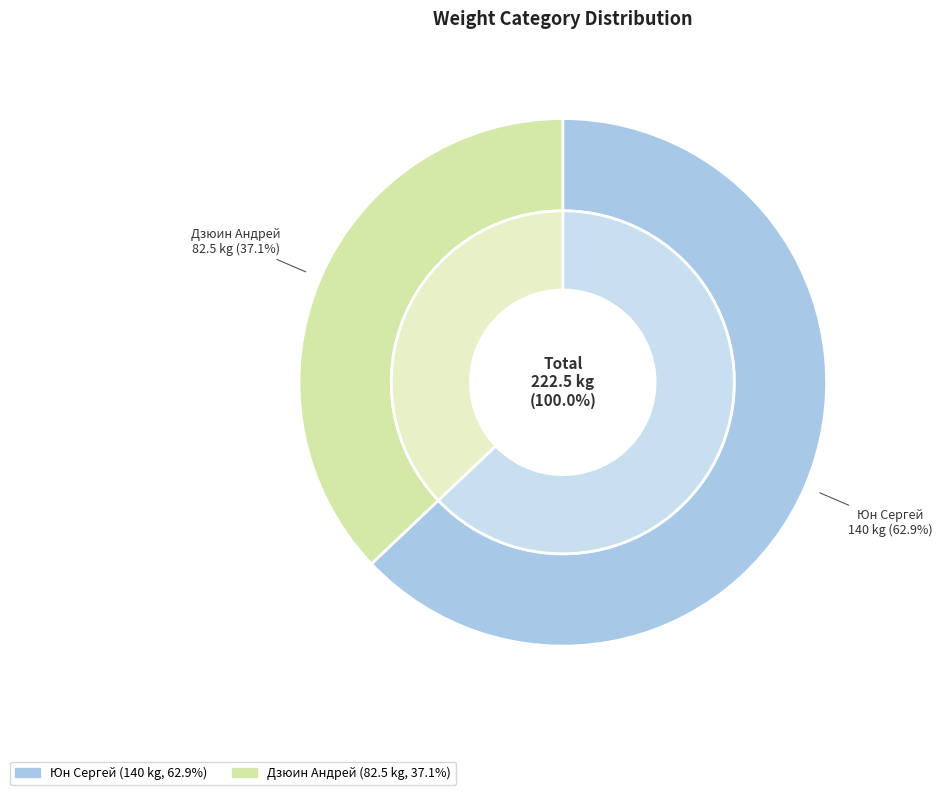

What percentage is NOT represented by 140?

37.1%